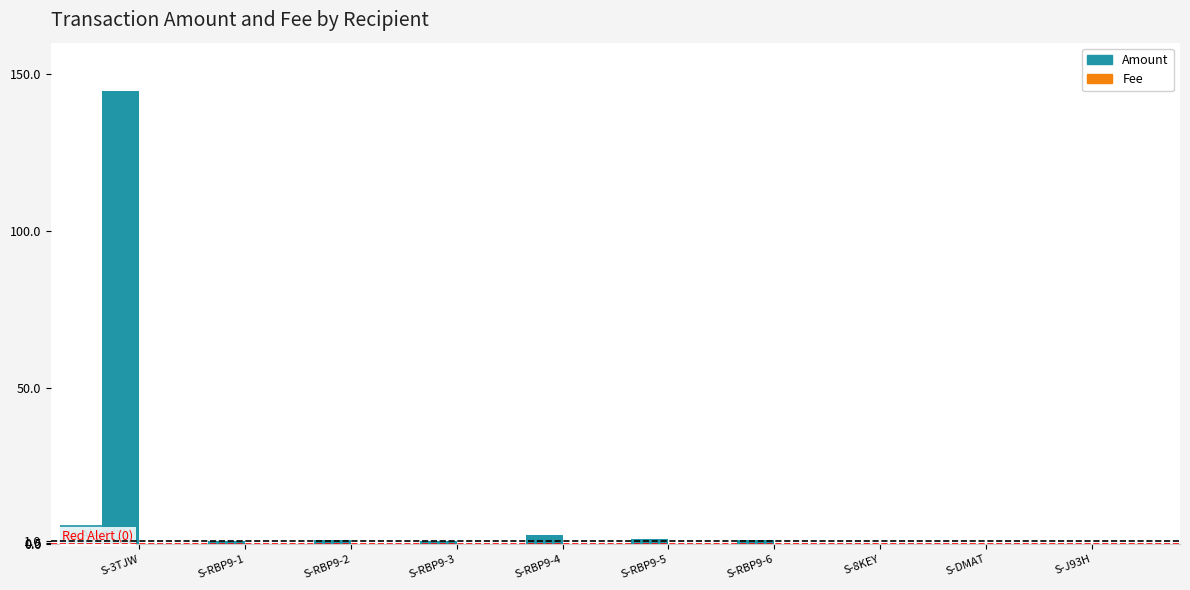

Which series has the largest total across all categories?

Amount